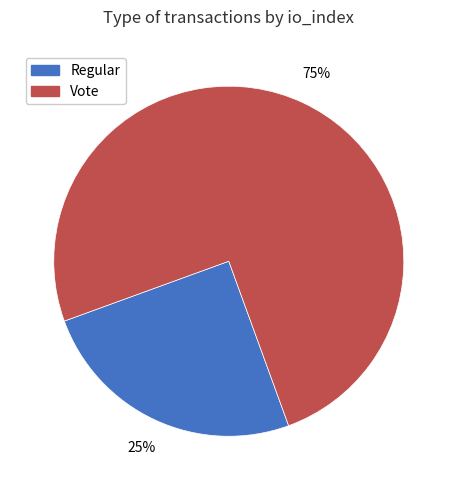

The Vote slice represents 81% of the pie. True or false?

False